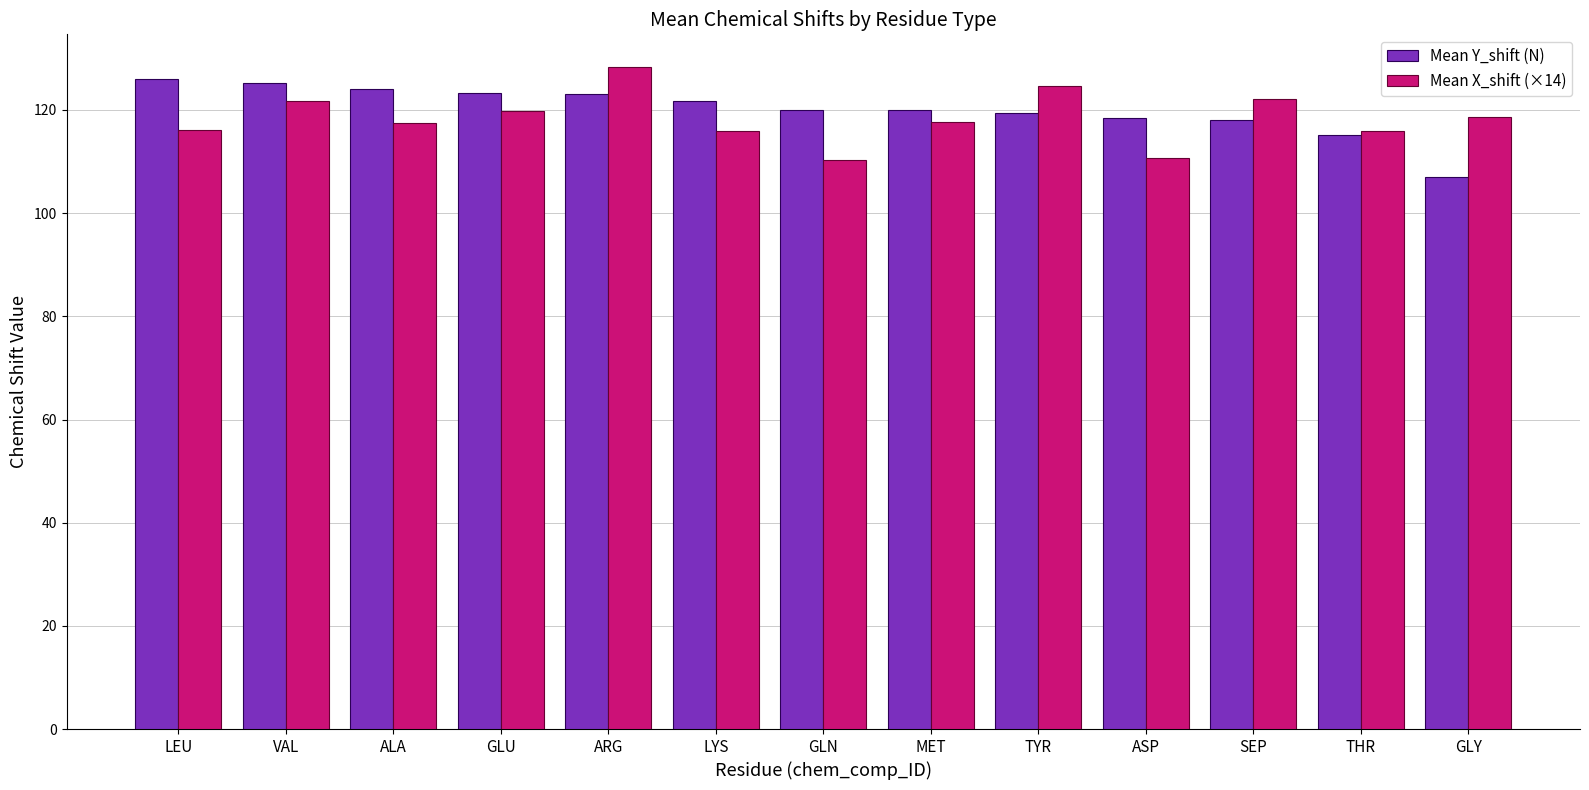

What is the total value across all series at GLN?

230.2